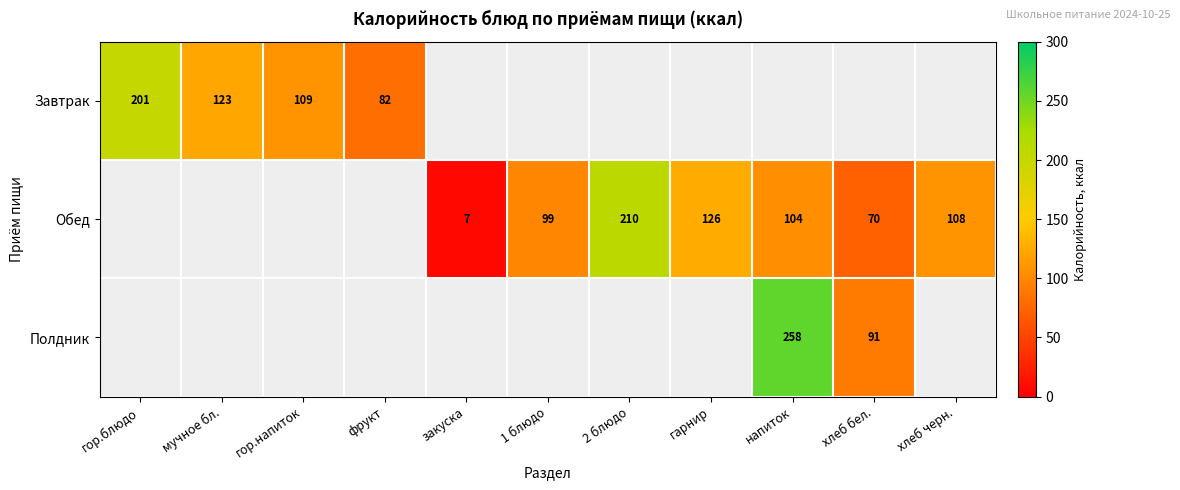

How many Обед values are between 125 and 126?

1